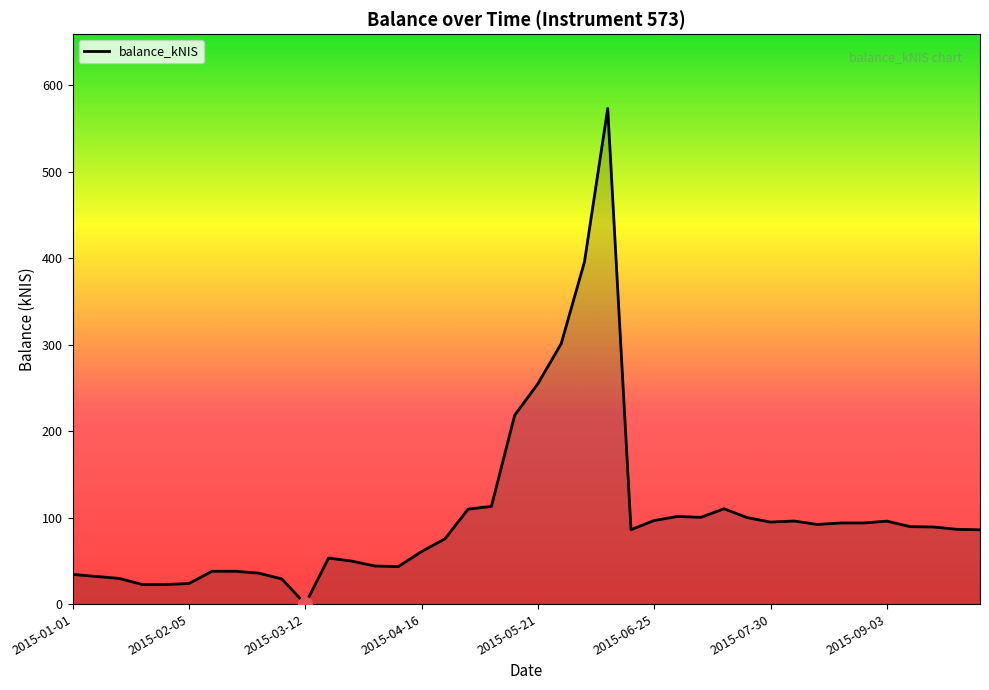

What is the difference between the maximum and minimum values?

573.2